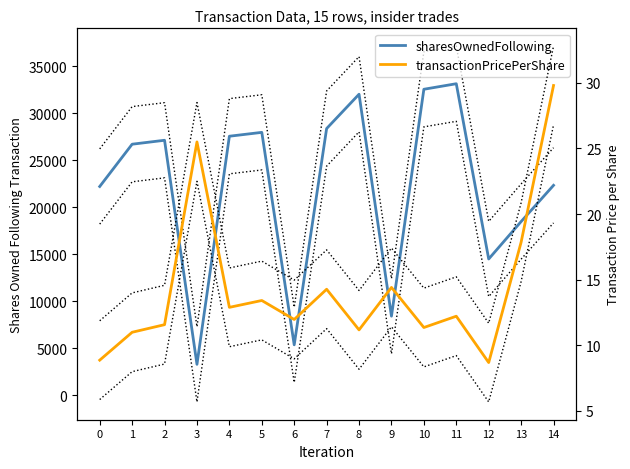

At how many categories does at least one series exceed 16186?

11